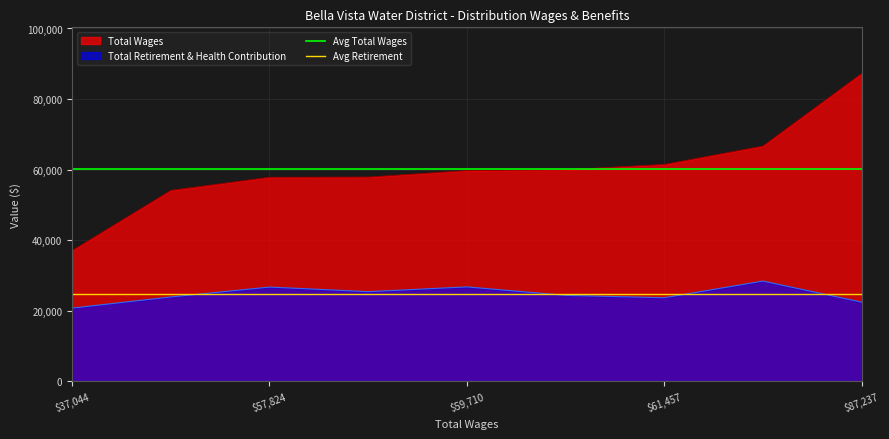

Which series has the largest total across all categories?

Avg Total Wages